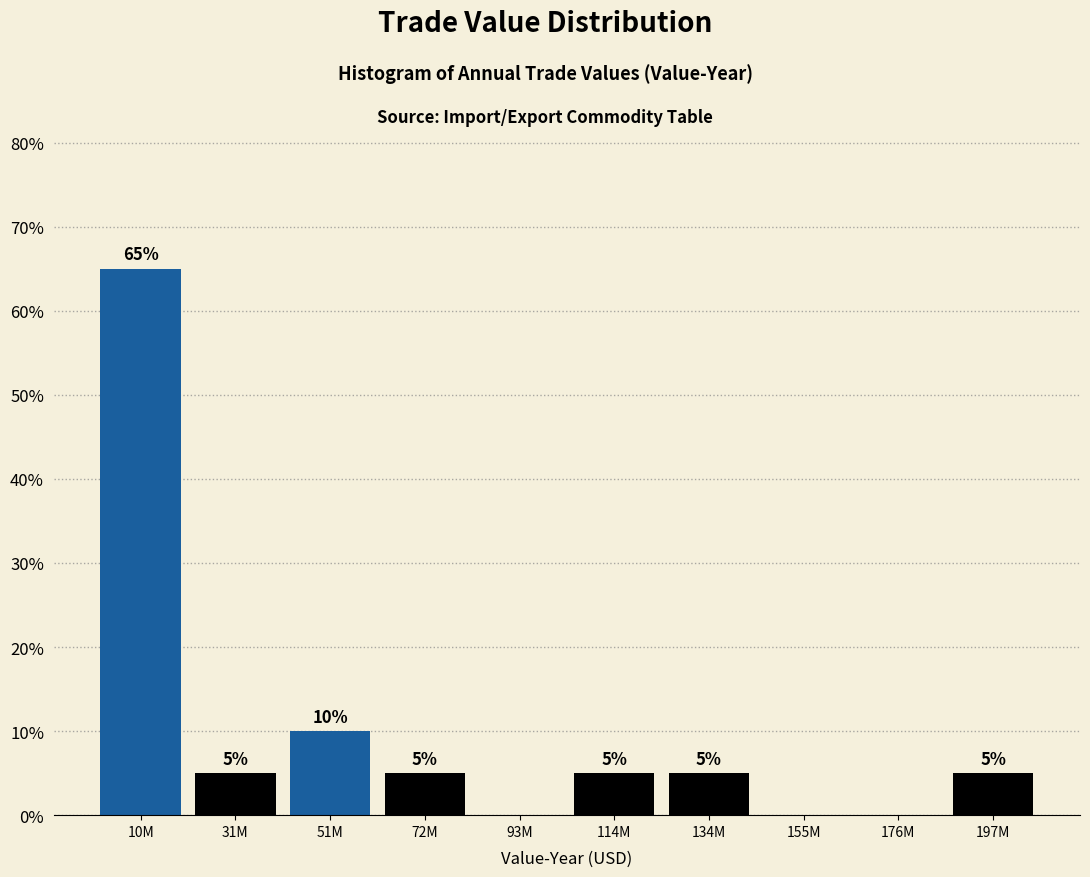

Reading left to right, transcribe all the data shown in this chart.

10M=65	31M=5	51M=10	72M=5	93M=0	114M=5	134M=5	155M=0	176M=0	197M=5